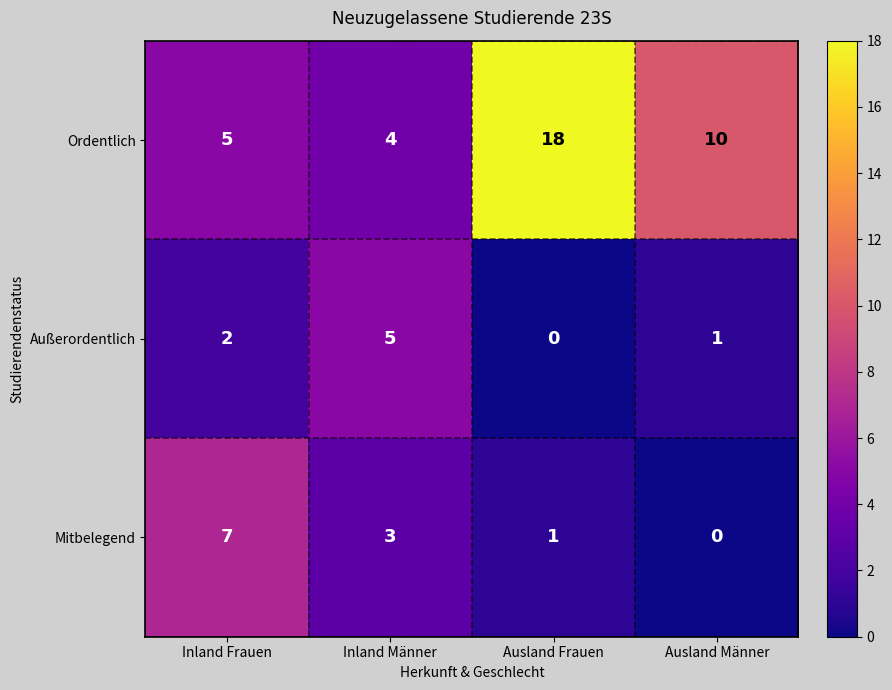

How many Mitbelegend values are between 1 and 7?

3